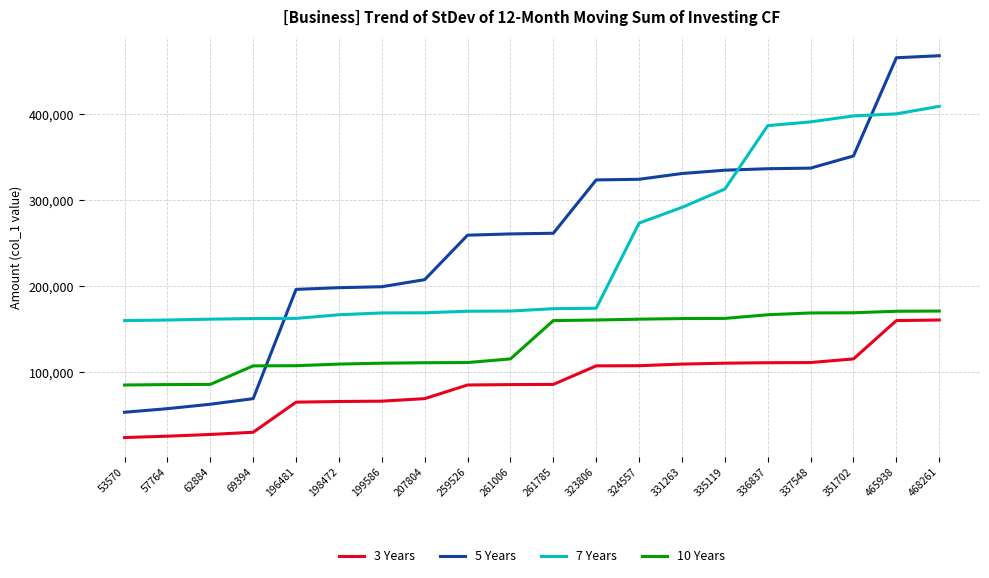

What is the maximum value for 3 Years?

160872